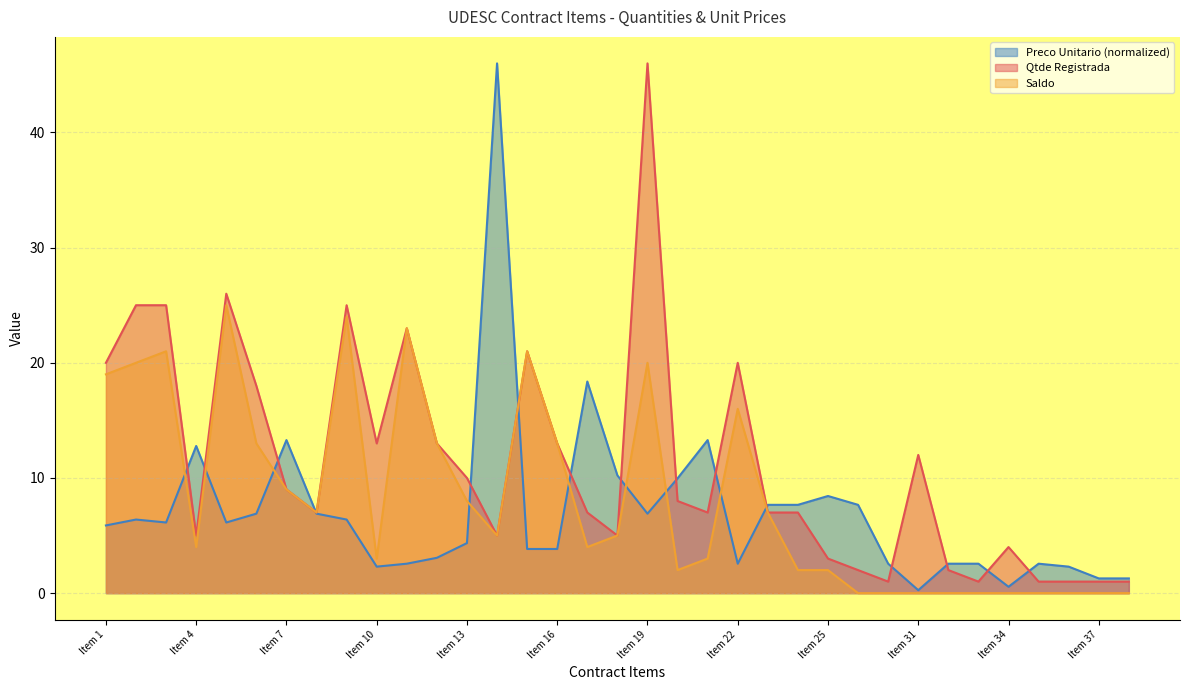

Reading right to left, transcribe all the data shown in this chart.

Qtde Registrada: Item 38=1.0	Item 37=1.0	Item 36=1.0	Item 35=1.0	Item 34=4.0	Item 33=1.0	Item 32=2.0	Item 31=12.0	Item 30=1.0	Item 29=2.0	Item 25=3.0	Item 24=7.0	Item 23=7.0	Item 22=20.0	Item 21=7.0	Item 20=8.0	Item 19=46.0	Item 18=5.0	Item 17=7.0	Item 16=13.0	Item 15=21.0	Item 14=5.0	Item 13=10.0	Item 12=13.0	Item 11=23.0	Item 10=13.0	Item 9=25.0	Item 8=7.0	Item 7=9.0	Item 6=18.0	Item 5=26.0	Item 4=5.0	Item 3=25.0	Item 2=25.0	Item 1=20.0
Saldo: Item 38=0.0	Item 37=0.0	Item 36=0.0	Item 35=0.0	Item 34=0.0	Item 33=0.0	Item 32=0.0	Item 31=0.0	Item 30=0.0	Item 29=0.0	Item 25=2.0	Item 24=2.0	Item 23=7.0	Item 22=16.0	Item 21=3.0	Item 20=2.0	Item 19=20.0	Item 18=5.0	Item 17=4.0	Item 16=13.0	Item 15=21.0	Item 14=5.0	Item 13=8.0	Item 12=13.0	Item 11=23.0	Item 10=3.0	Item 9=24.0	Item 8=7.0	Item 7=9.0	Item 6=13.0	Item 5=25.0	Item 4=4.0	Item 3=21.0	Item 2=20.0	Item 1=19.0
Preco Unitario: Item 38=1.3	Item 37=1.3	Item 36=2.3	Item 35=2.6	Item 34=0.6	Item 33=2.6	Item 32=2.6	Item 31=0.3	Item 30=2.6	Item 29=7.7	Item 25=8.4	Item 24=7.7	Item 23=7.7	Item 22=2.6	Item 21=13.3	Item 20=10.0	Item 19=6.9	Item 18=10.2	Item 17=18.4	Item 16=3.8	Item 15=3.8	Item 14=46.0	Item 13=4.3	Item 12=3.1	Item 11=2.6	Item 10=2.3	Item 9=6.4	Item 8=6.9	Item 7=13.3	Item 6=6.9	Item 5=6.1	Item 4=12.8	Item 3=6.1	Item 2=6.4	Item 1=5.9